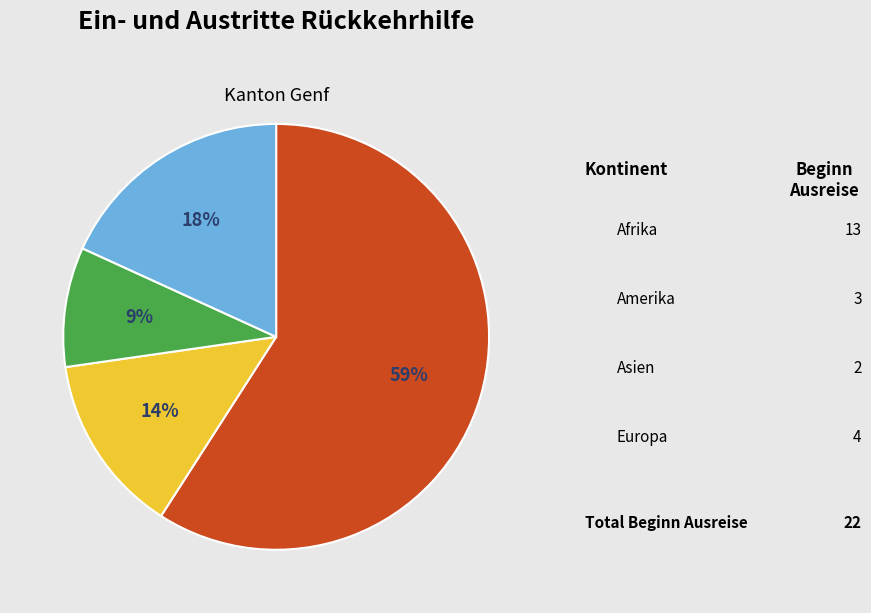

Does any single category account for the majority?

Yes